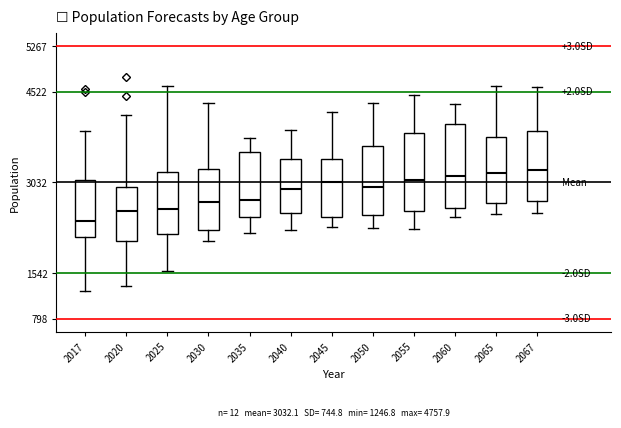

Comparing the boxes themselves (not the whiskers), which one is the tallest?

2060